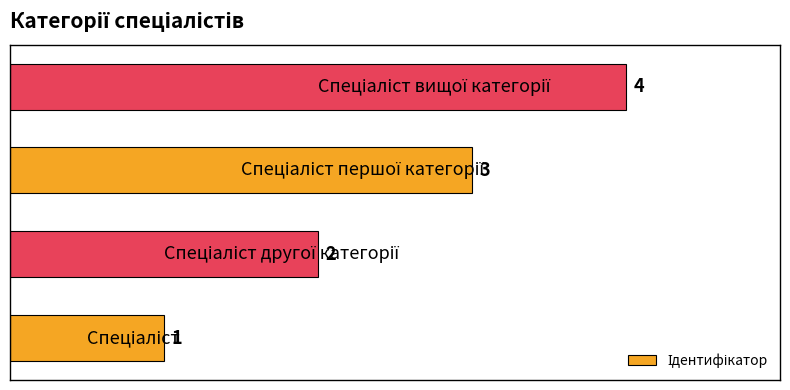

What is the sum of all values?

10